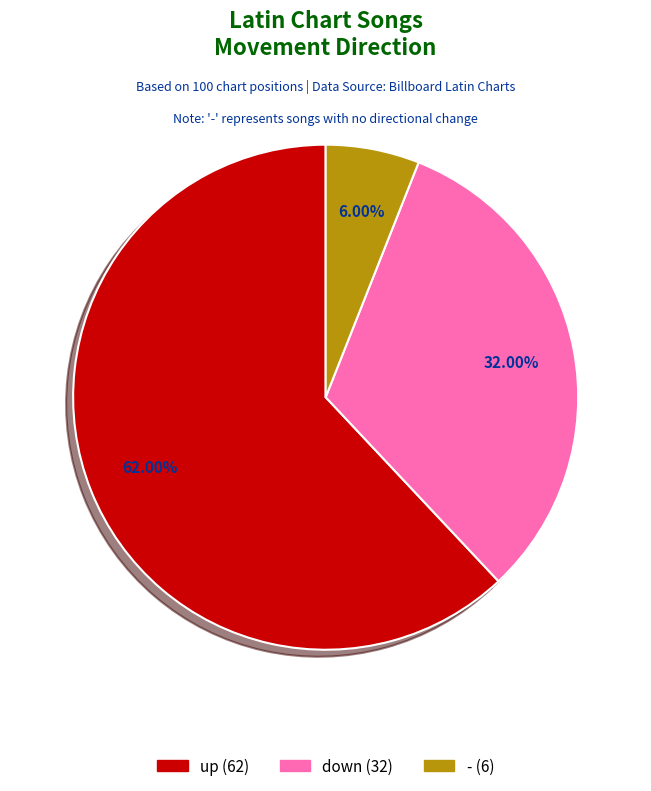

To the nearest percent, what percentage of the pie is down?

32%